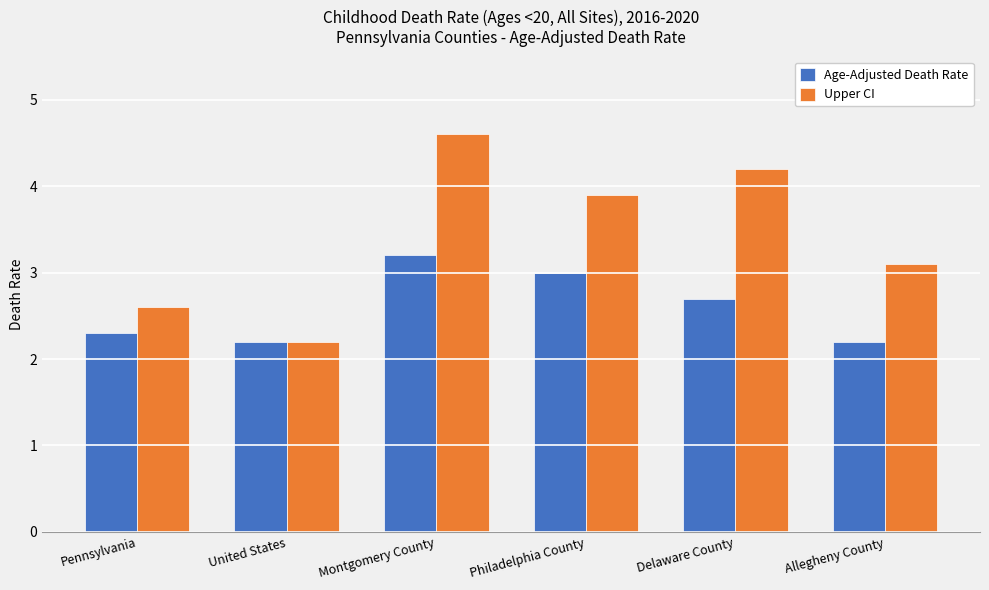

Reading left to right, what are all the values shown in this chart?

Age-Adjusted Death Rate: 2.3	2.2	3.2	3.0	2.7	2.2
Upper CI: 2.6	2.2	4.6	3.9	4.2	3.1